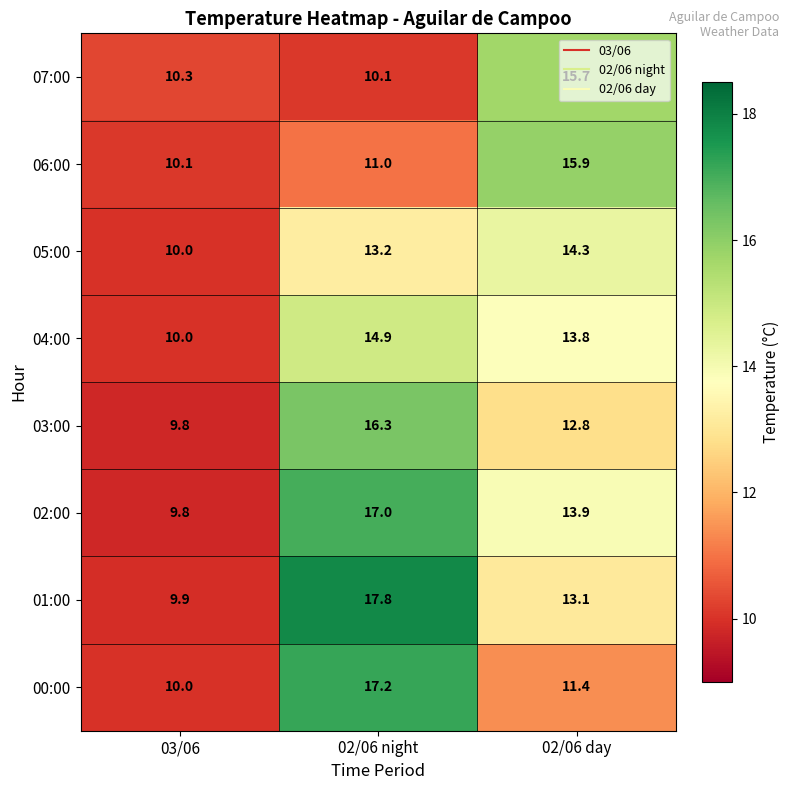

What is the sum of the 02:00 values at 02/06 day and 03/06?

23.7